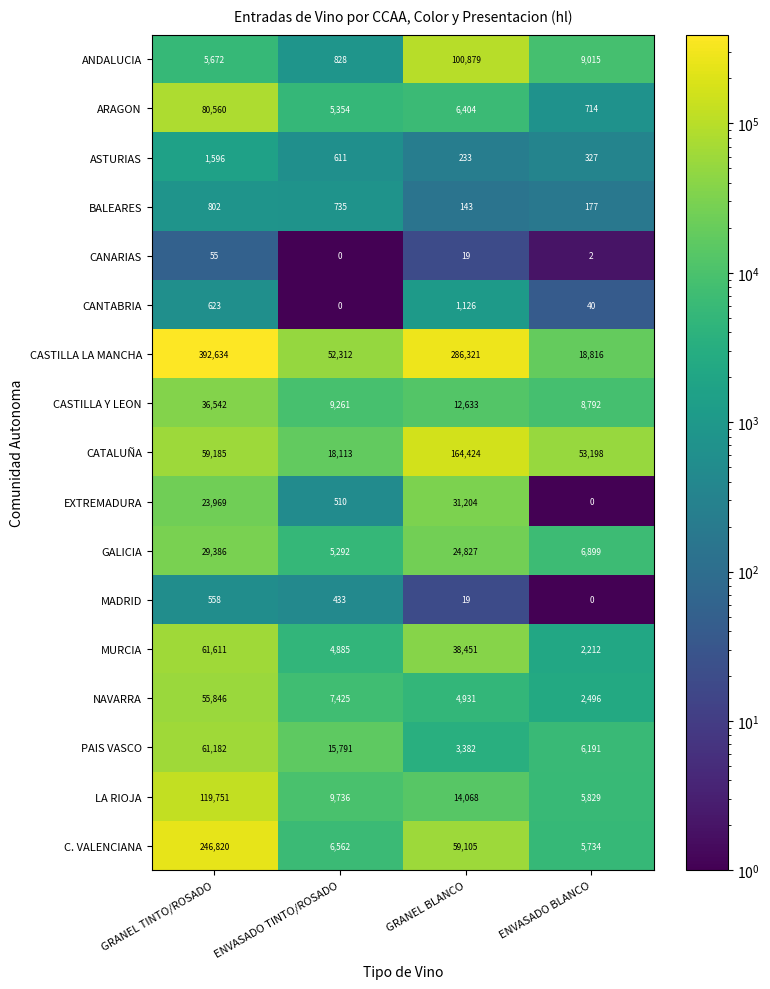

What is the lowest value of the C. VALENCIANA series?

5734